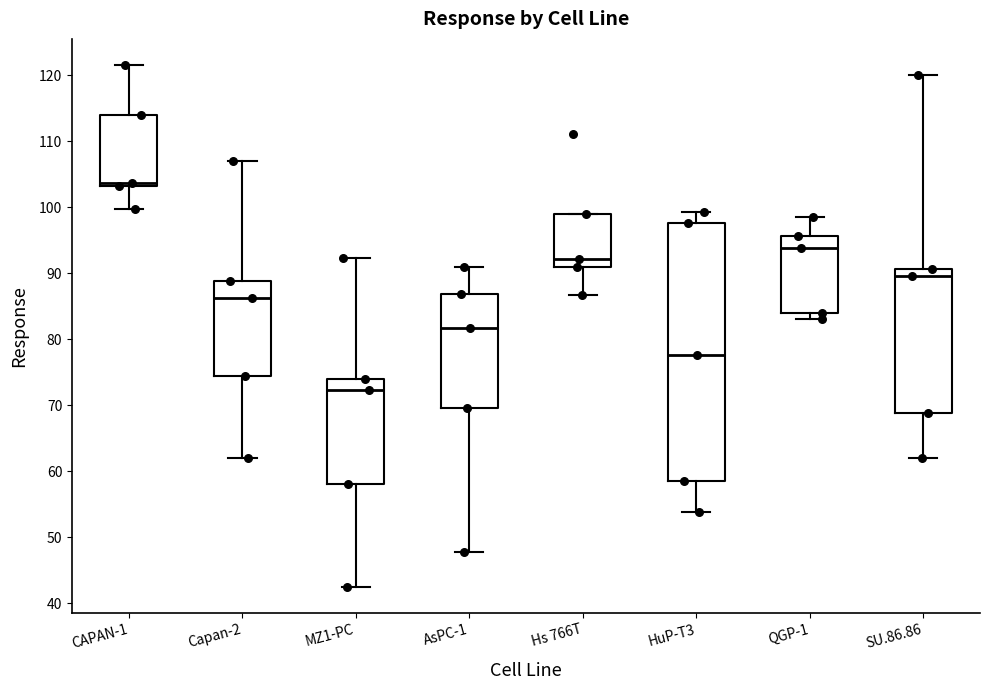

Where is the upper edge of the box for QGP-1 on the y-axis? The values are not printed on the chart, so give them approximately, as read against the axis.

96